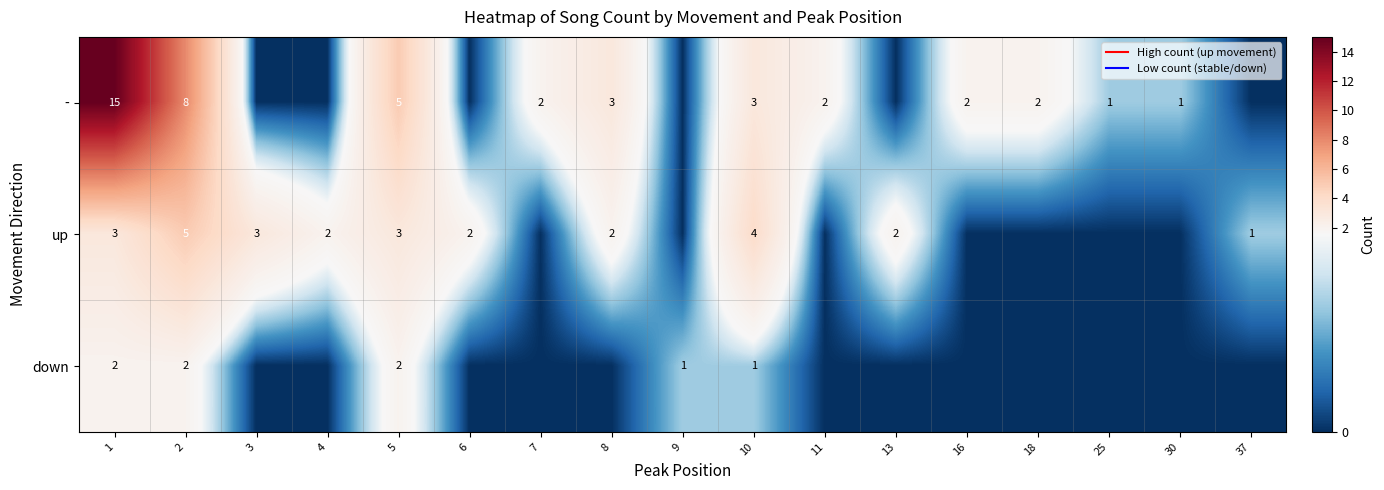

Which series has the largest range (max minus min)?

-